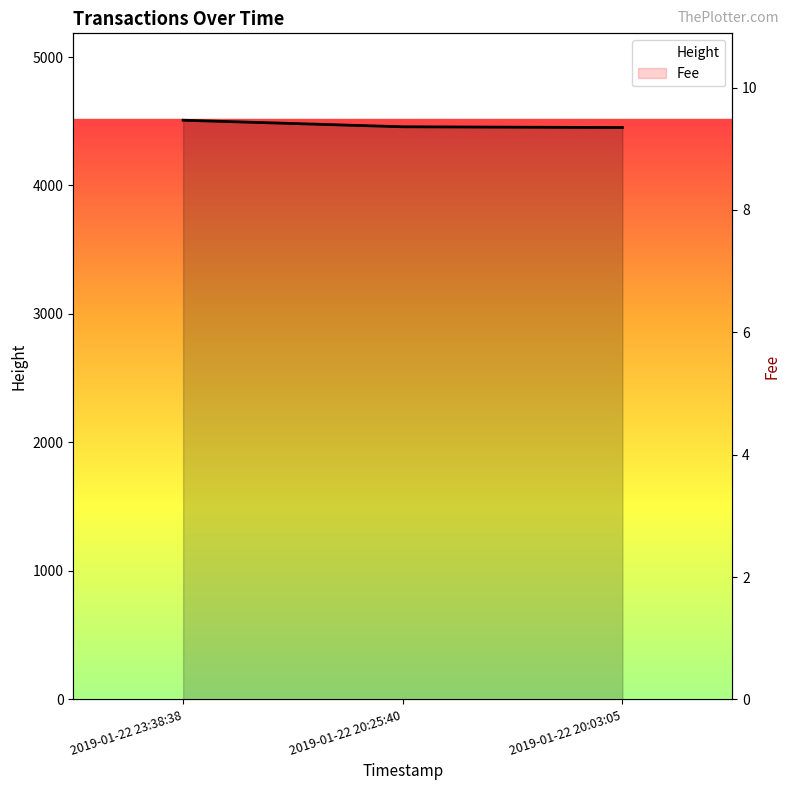

What is the spread (max minus min) of values at 2019-01-22 20:25:40?

4454.8